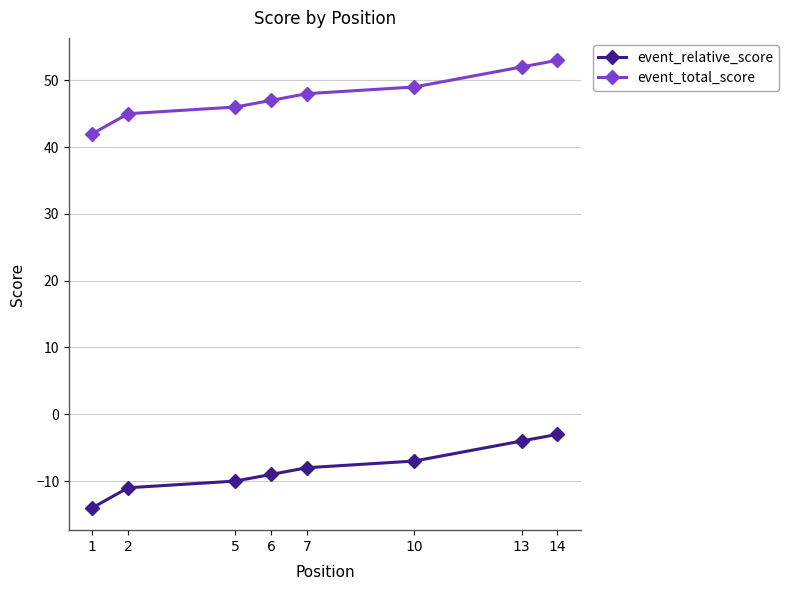

True or false: event_total_score and event_relative_score cross at least once.

False